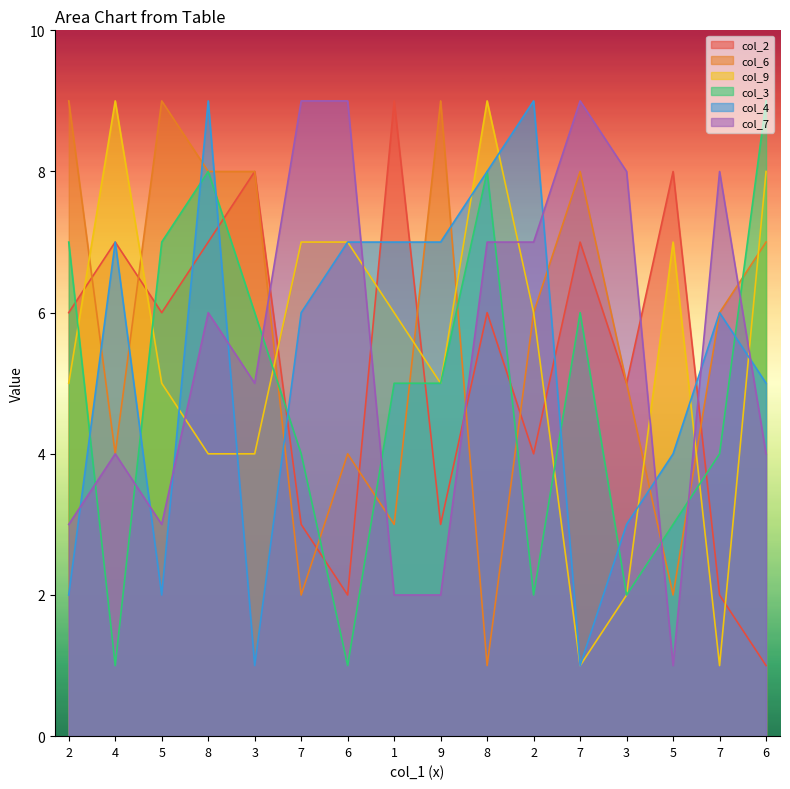

At which category does col_3 reach its first local valley?

4